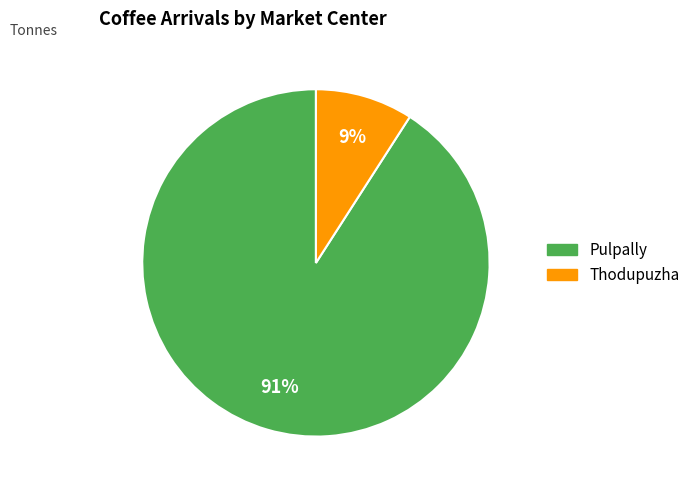

To the nearest percent, what percentage of the pie is Thodupuzha?

9%